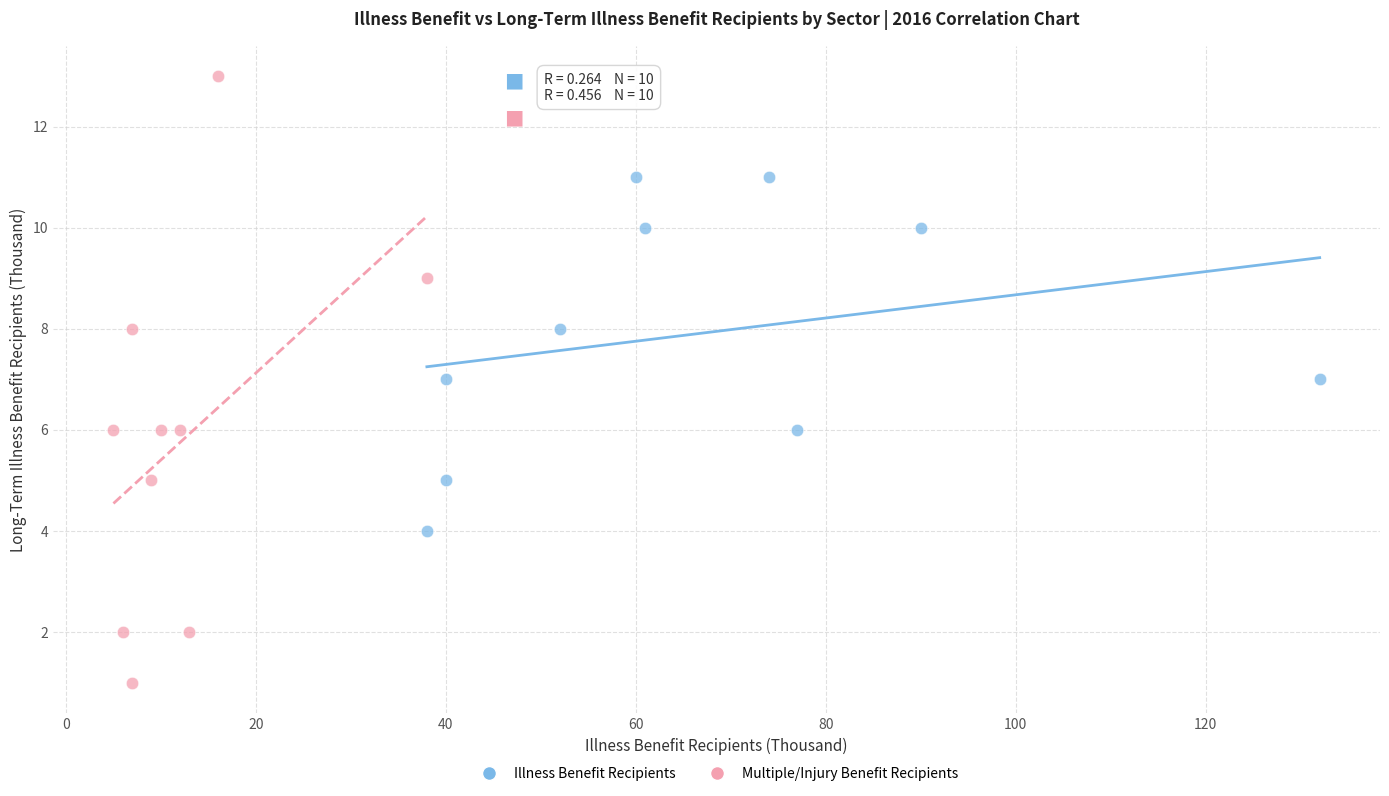

Which series reaches the minimum Y coordinate?

Multiple/Injury Benefit Recipients